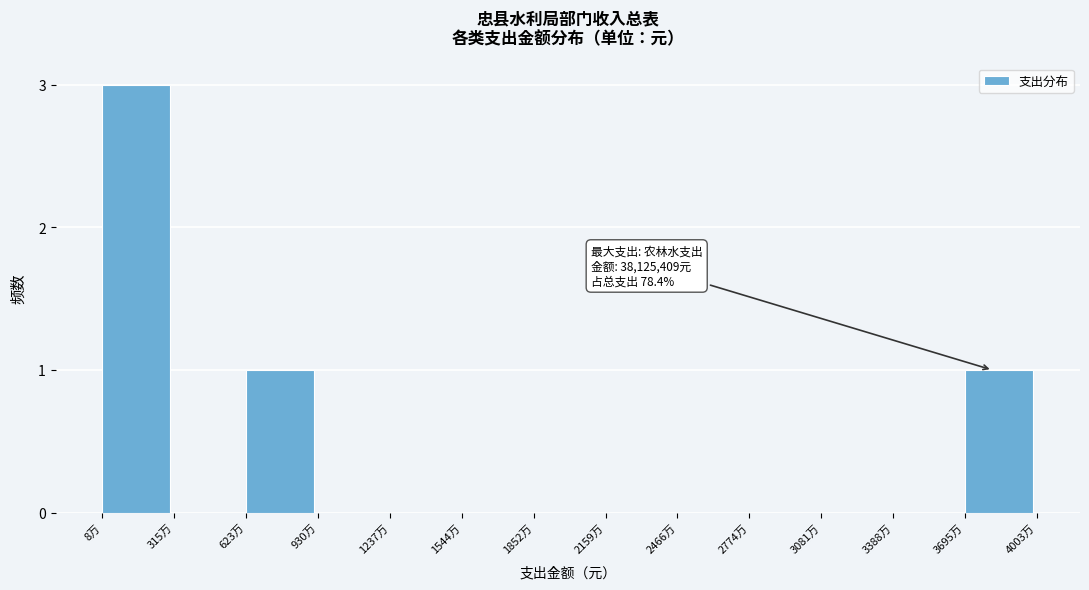

Reading right to left, extract all data points from this chart.

3695万=1	3388万=0	3081万=0	2774万=0	2466万=0	2159万=0	1852万=0	1544万=0	1237万=0	930万=0	623万=1	315万=0	8万=3